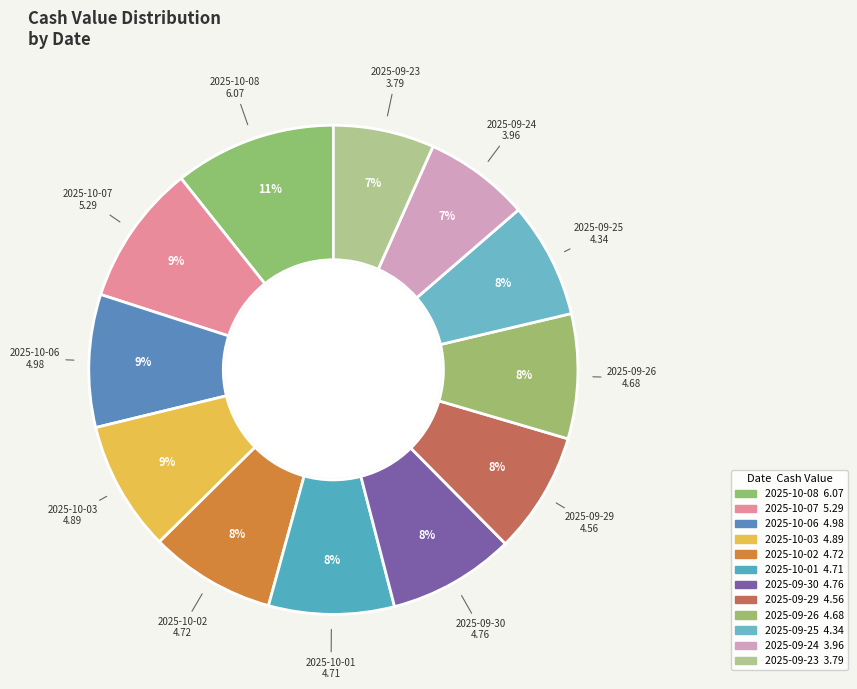

How many segments does this pie chart have?

12